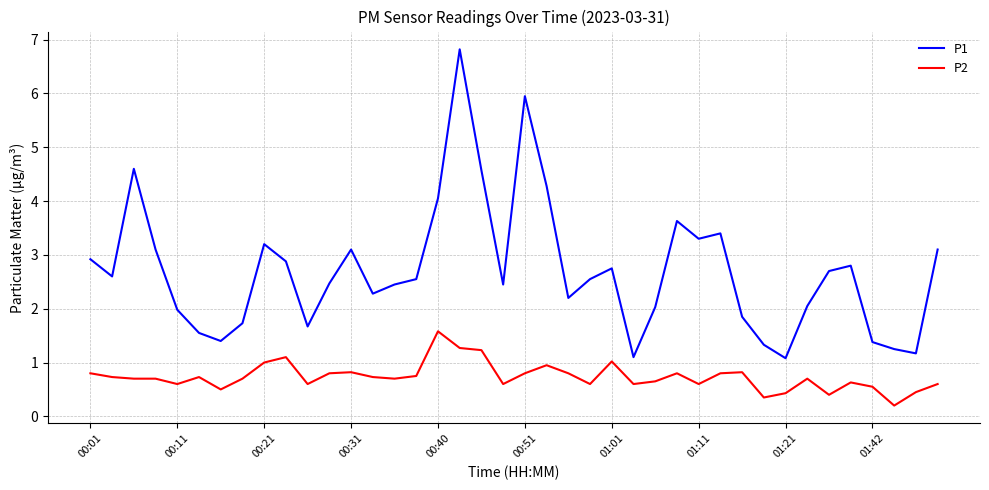

Which series has the widest spread of values?

P1